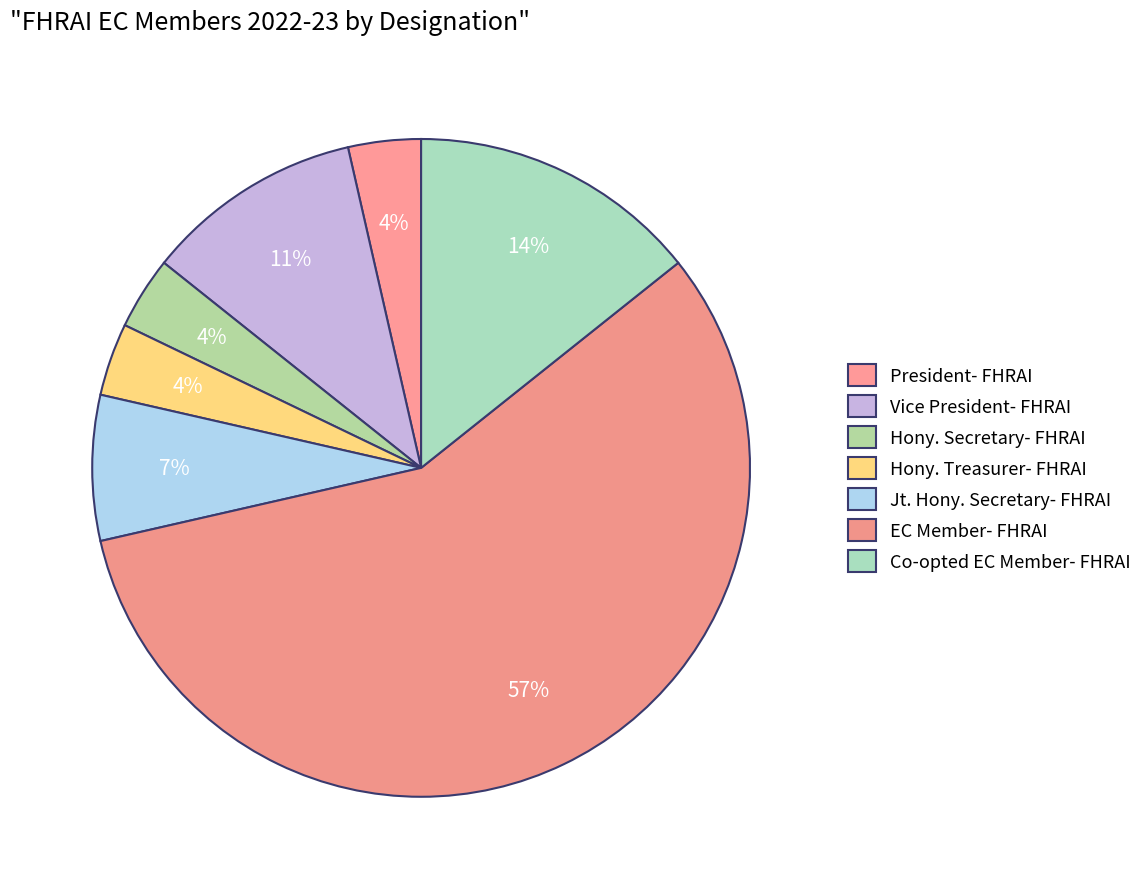

What percentage is the President- FHRAI slice, to the nearest percent?

4%